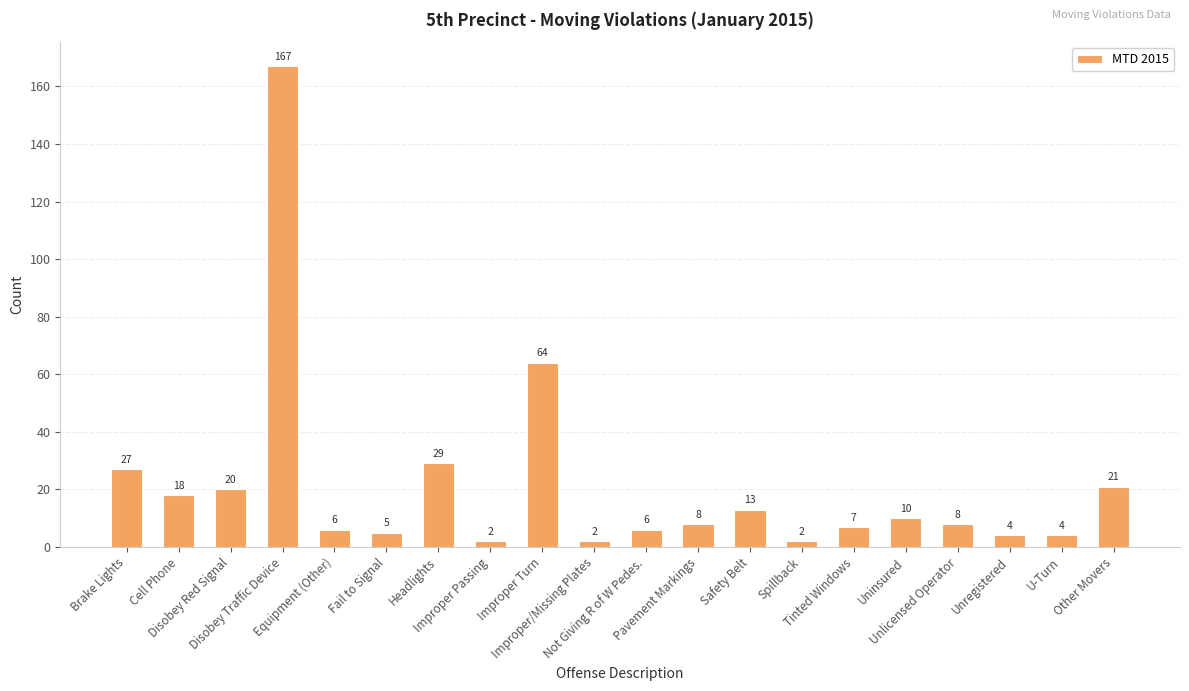

What is the maximum value shown in the chart?

167